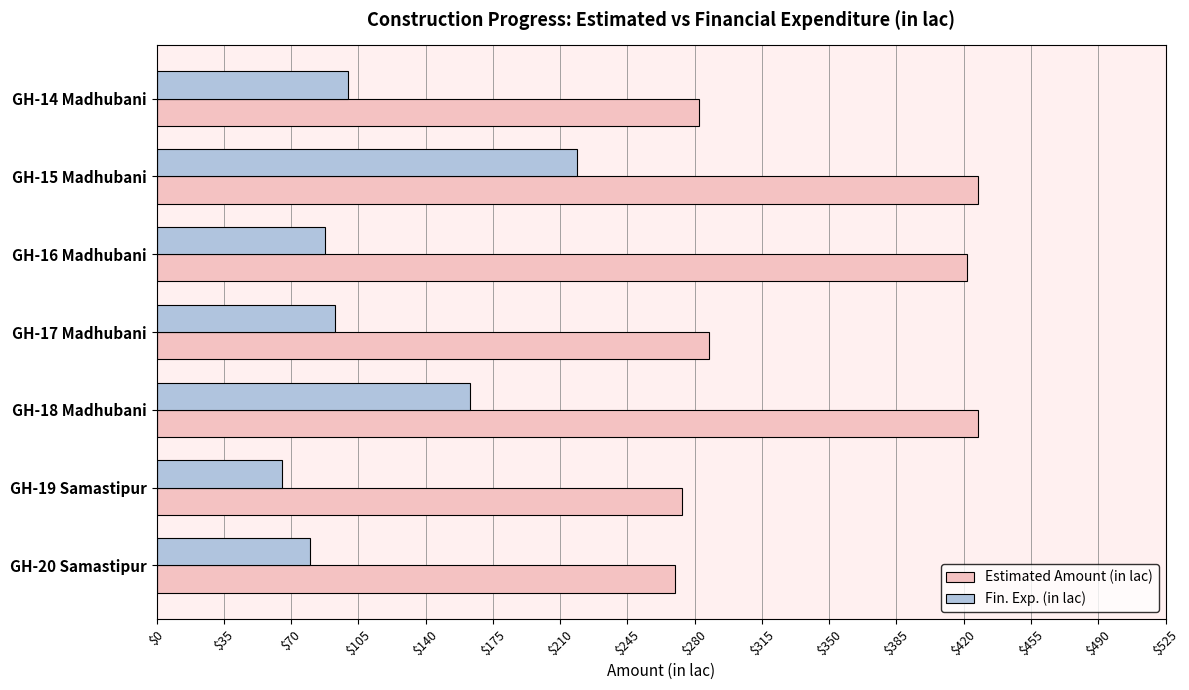

How many values in the Fin. Exp. (in lac) series are below 92?

3